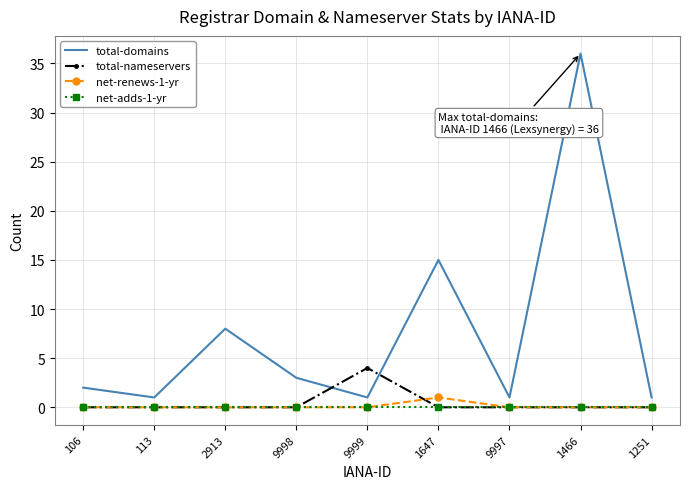

True or false: total-nameservers and net-renews-1-yr intersect in this chart.

True